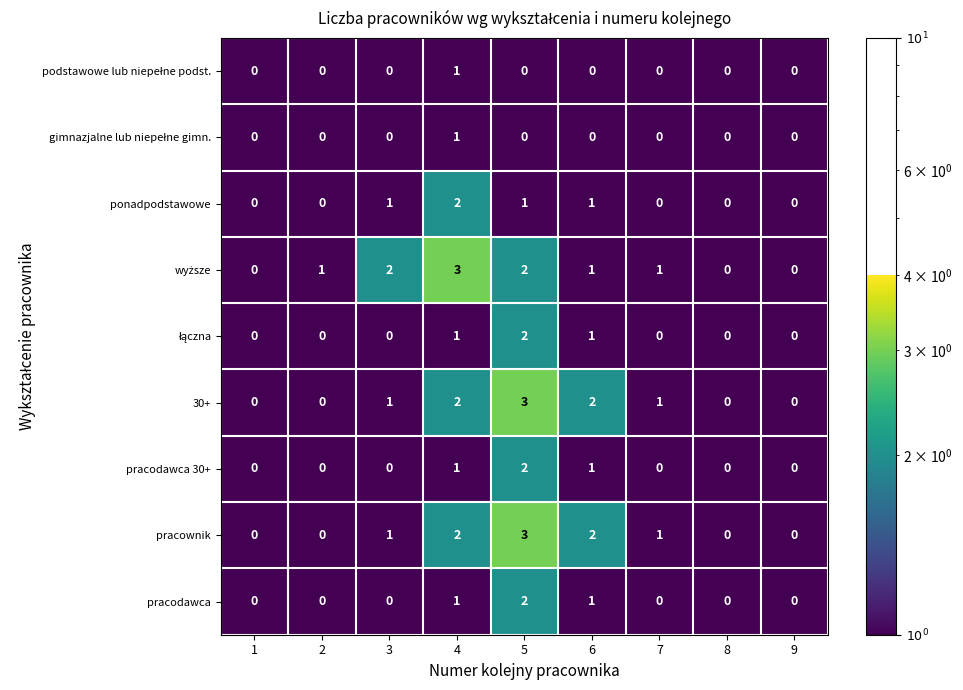

Is it true that 30+ equals 0 at 9?

True